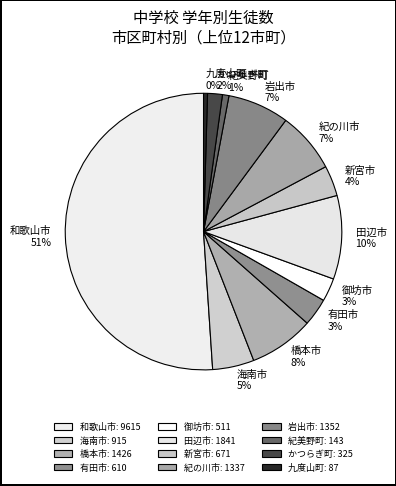

To the nearest percent, what is the difference between the largest and smallest slice percentages?

51%